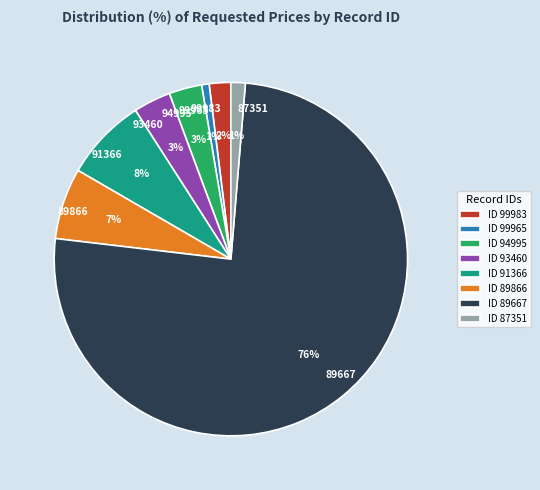

Which category has the biggest portion of the pie?

89667